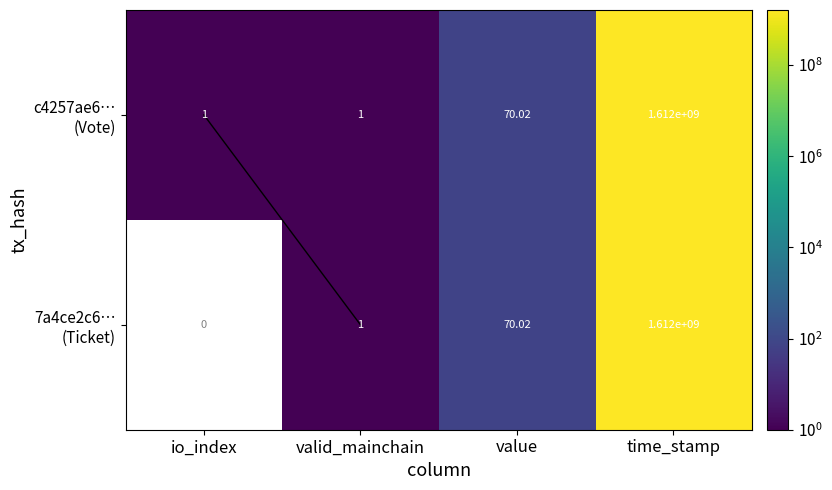

At which label does 7a4ce2c6… (Ticket) first exceed 70?

value